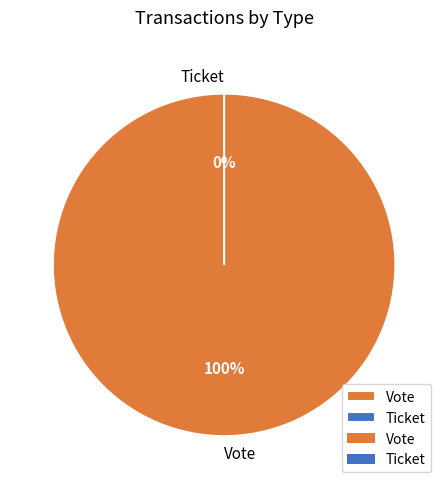

What is the total percentage of Ticket and Vote?

100.0%